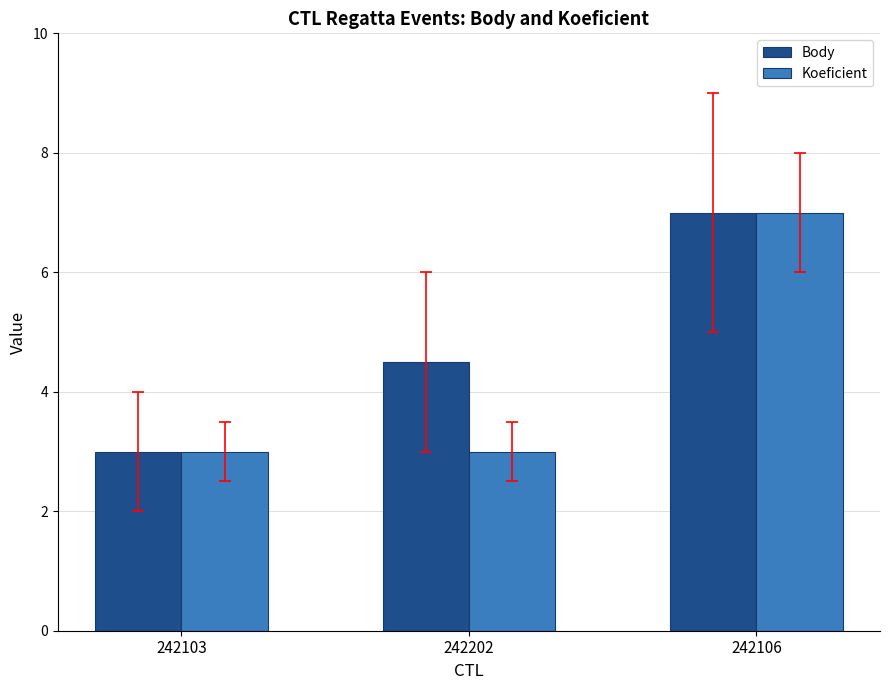

Reading left to right, transcribe all the data shown in this chart.

Body: 3.0	4.5	7.0
Koeficient: 3.0	3.0	7.0